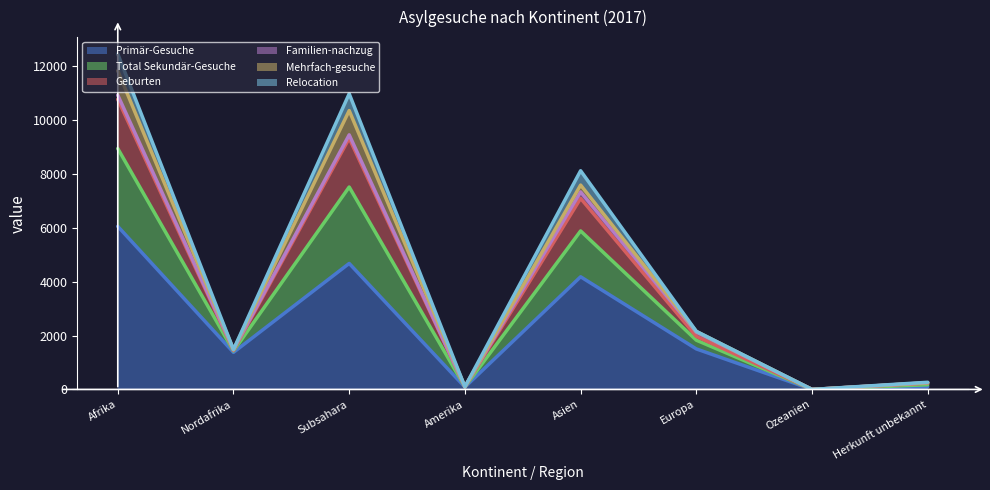

What is the spread (max minus min) of values at Afrika?

6398